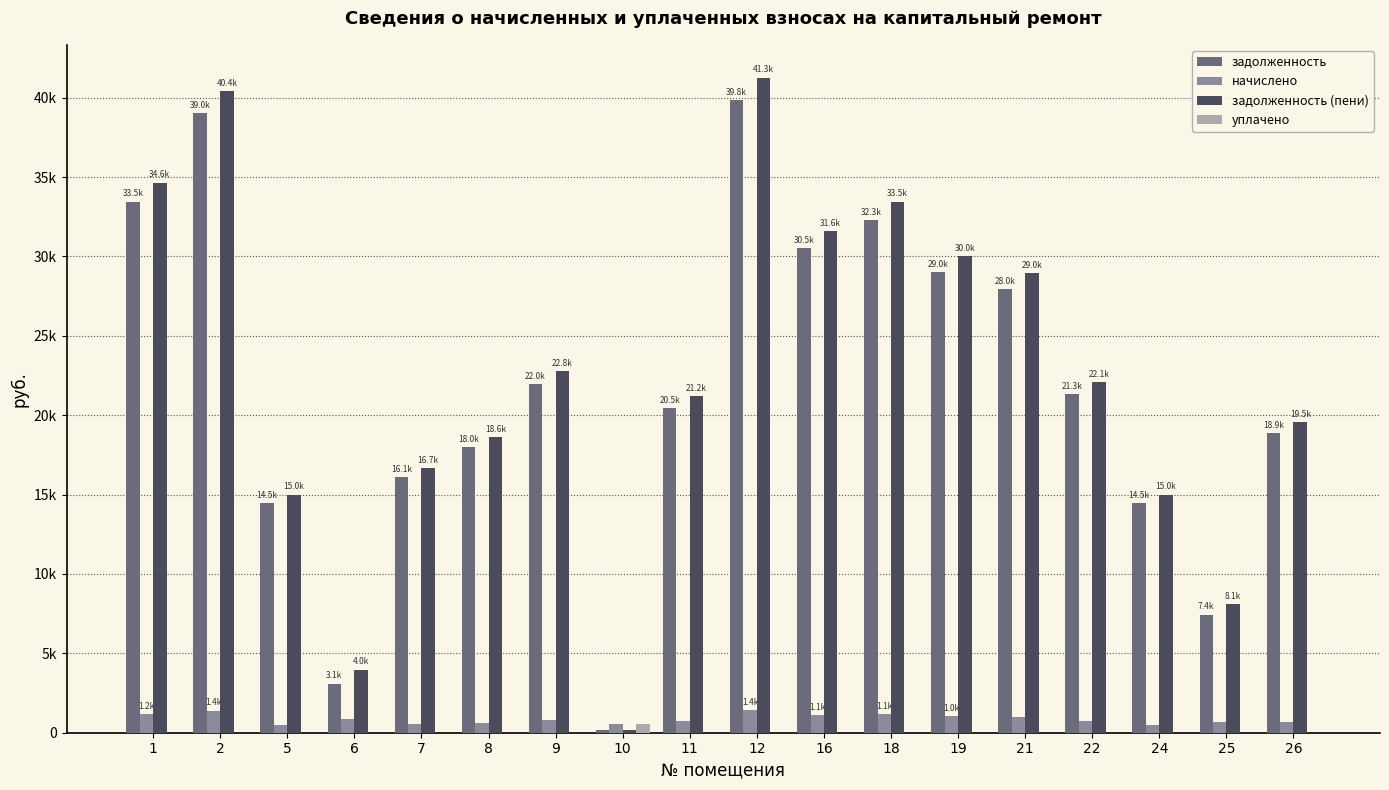

Is it true that задолженность (пени) equals 33455.2 at 18?

True